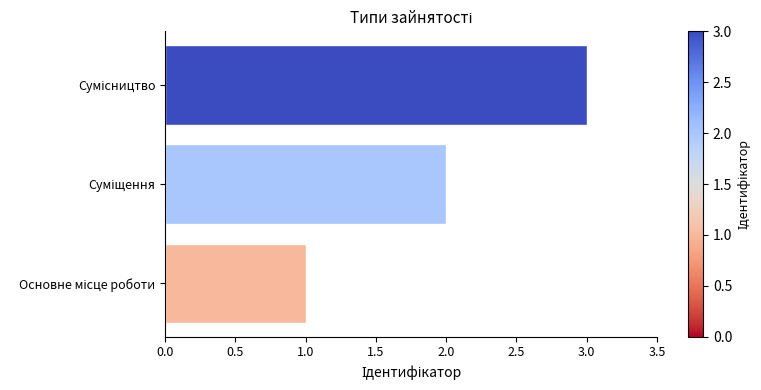

What is the maximum value shown in the chart?

3